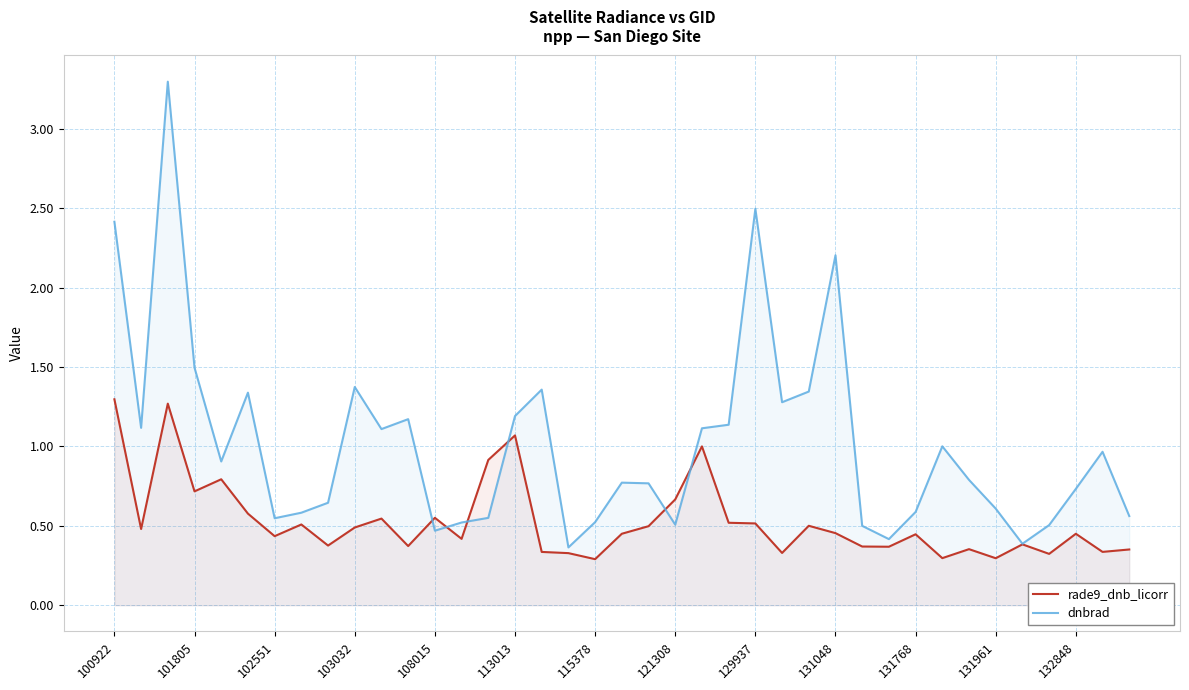

The rade9_dnb_licorr series shows 0.6 at 131048. True or false?

False